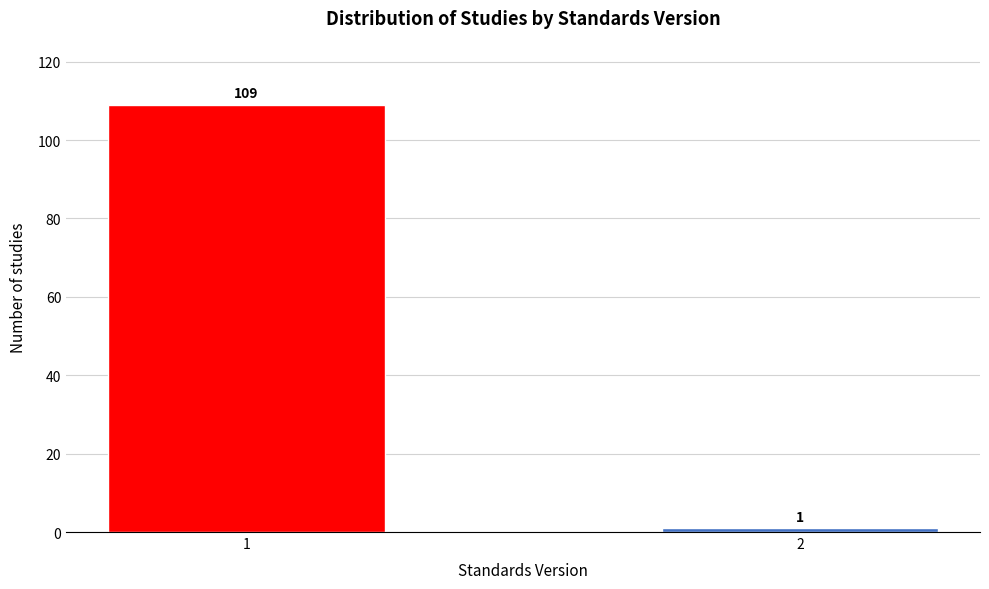

Reading right to left, transcribe all the data shown in this chart.

1	109